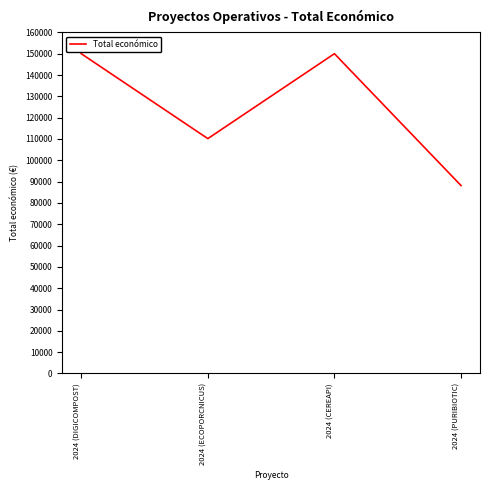

Between 2024 (CEREAPI) and 2024 (ECOPORCNICUS), which is larger?

2024 (CEREAPI)